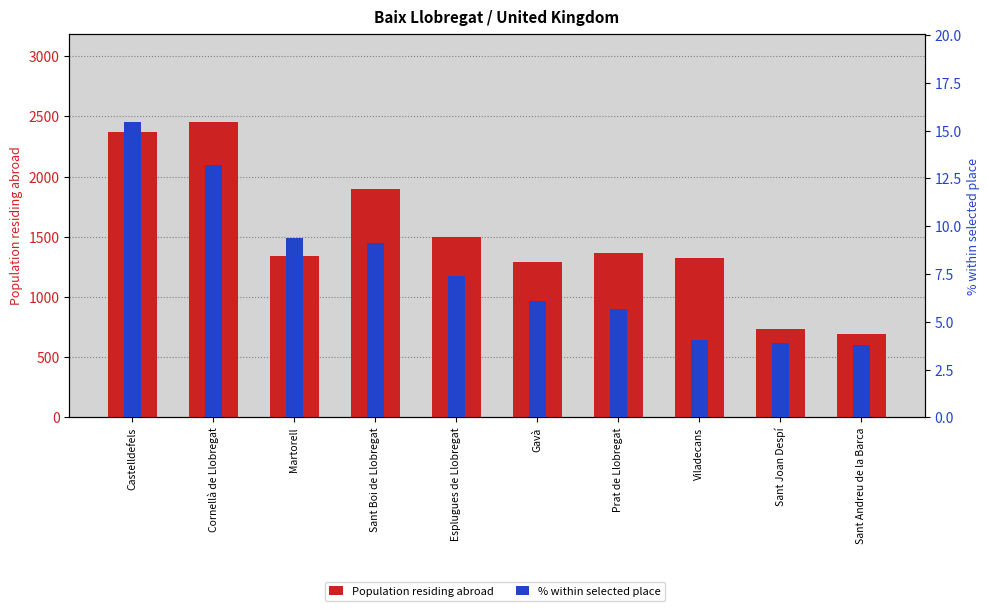

The % within selected place series shows 6.1 at Gavà. True or false?

True